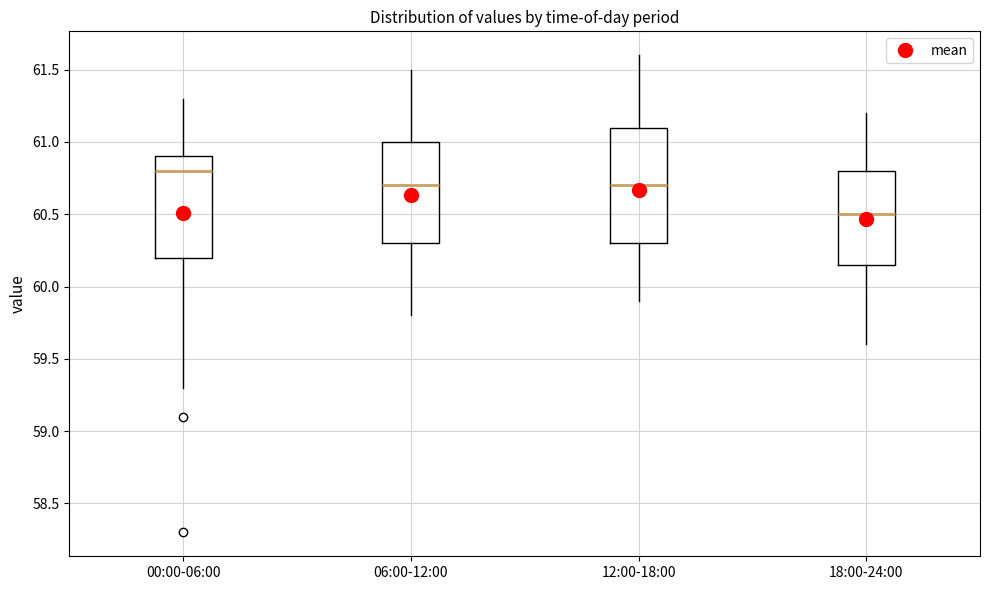

Where does the median line of the box for 12:00-18:00 sit on the y-axis? The values are not printed on the chart, so give them approximately, as read against the axis.

60.70